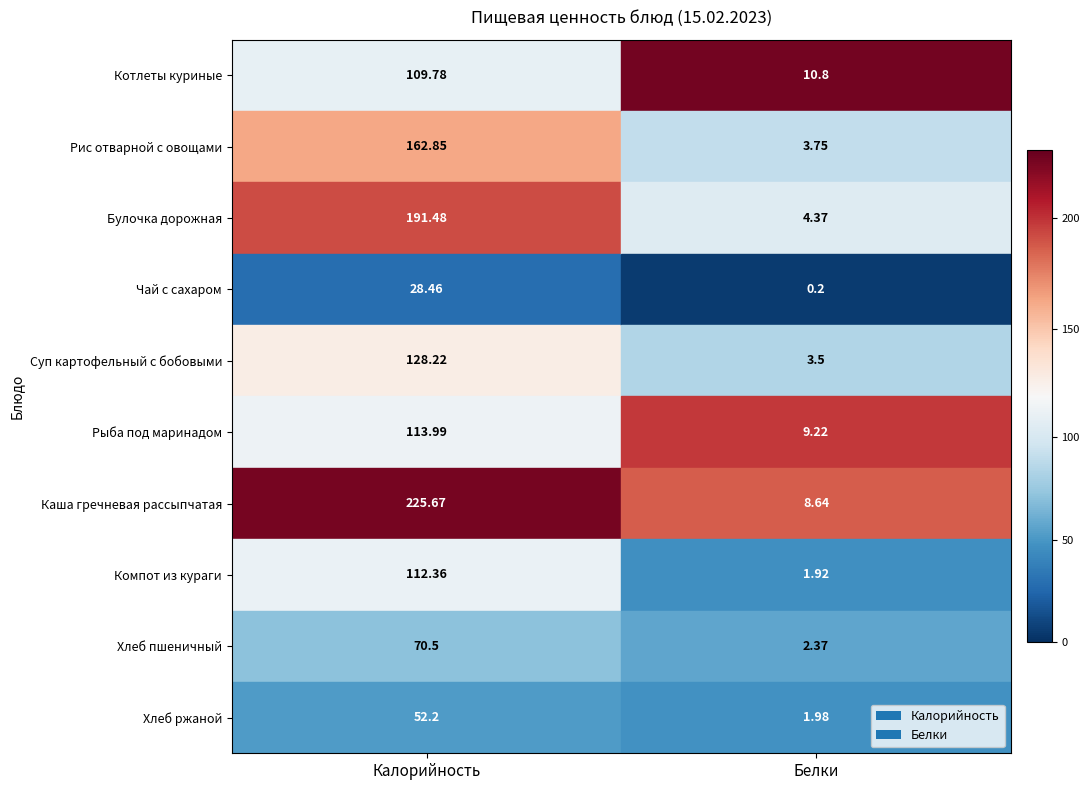

What value does the Белки series have at Чай с сахаром?

0.2